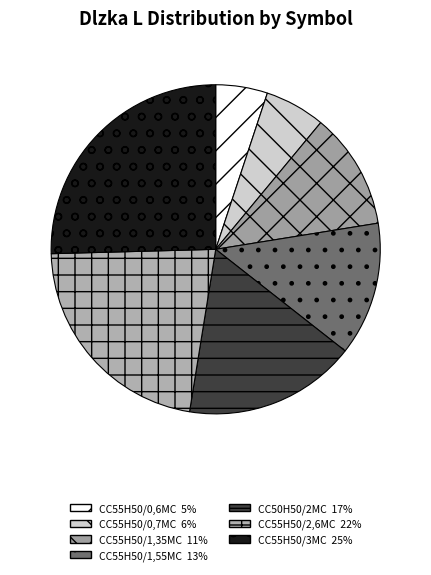

To the nearest percent, what portion does CC55H50/2,6MC represent?

22%